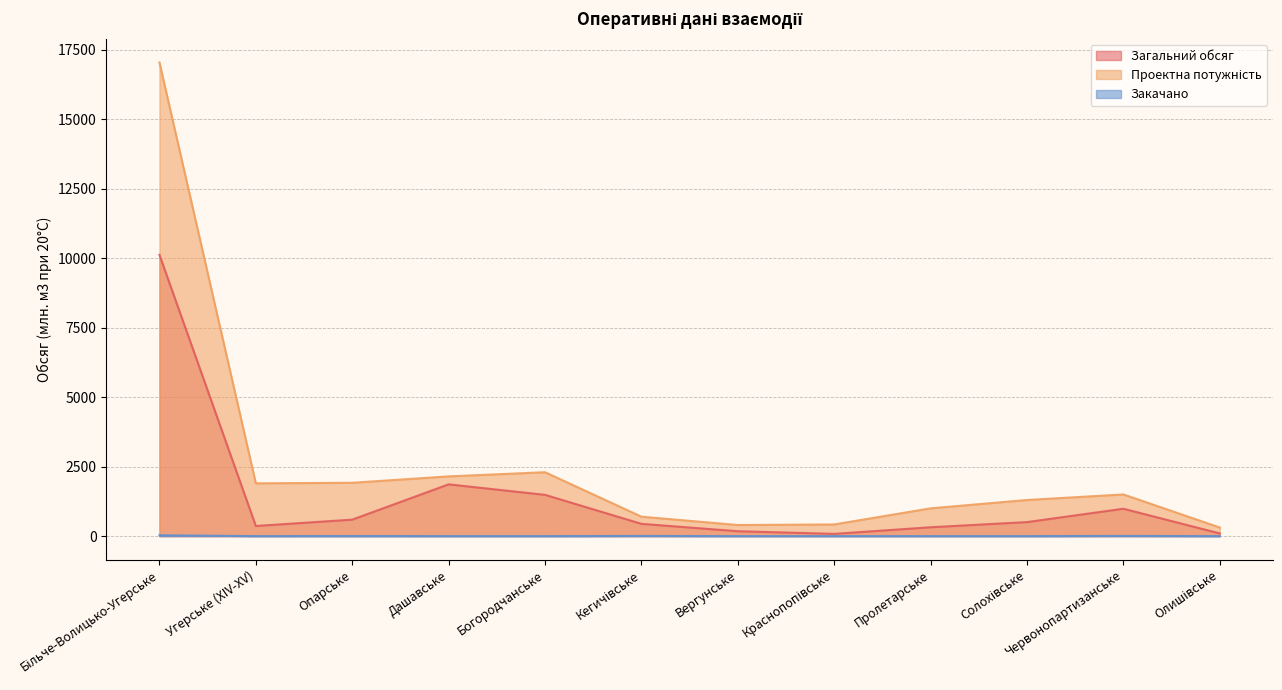

Which series has the widest spread of values?

Проектна потужність